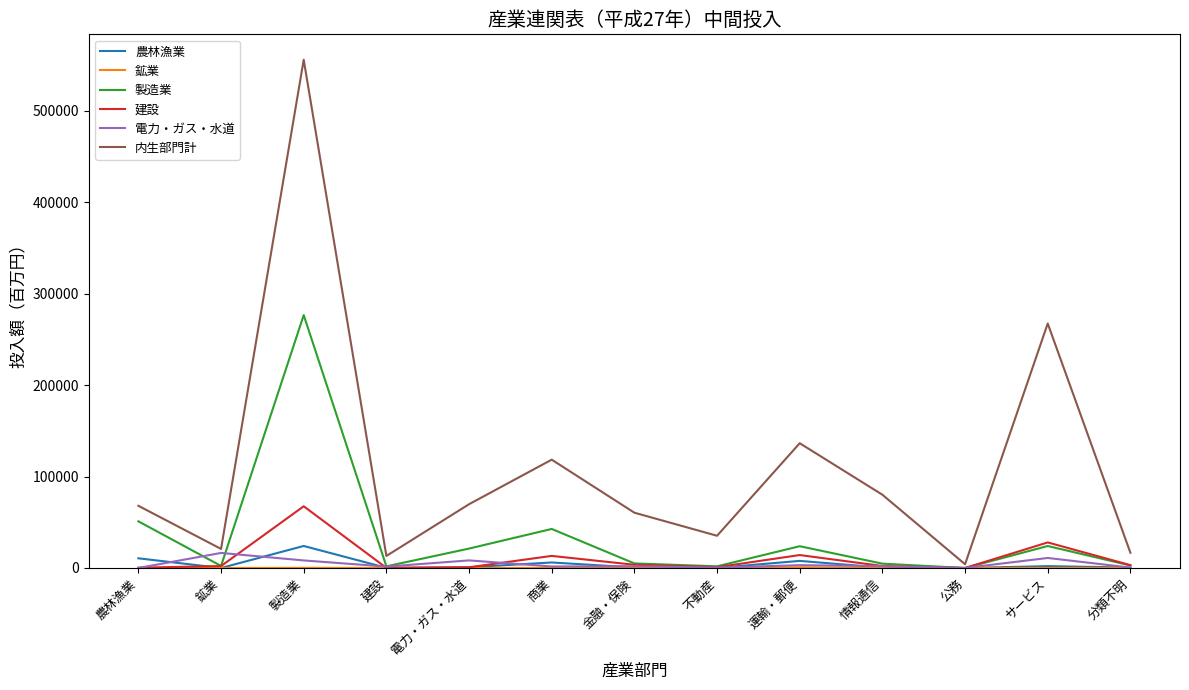

At which category is the sum across all series the highest?

製造業